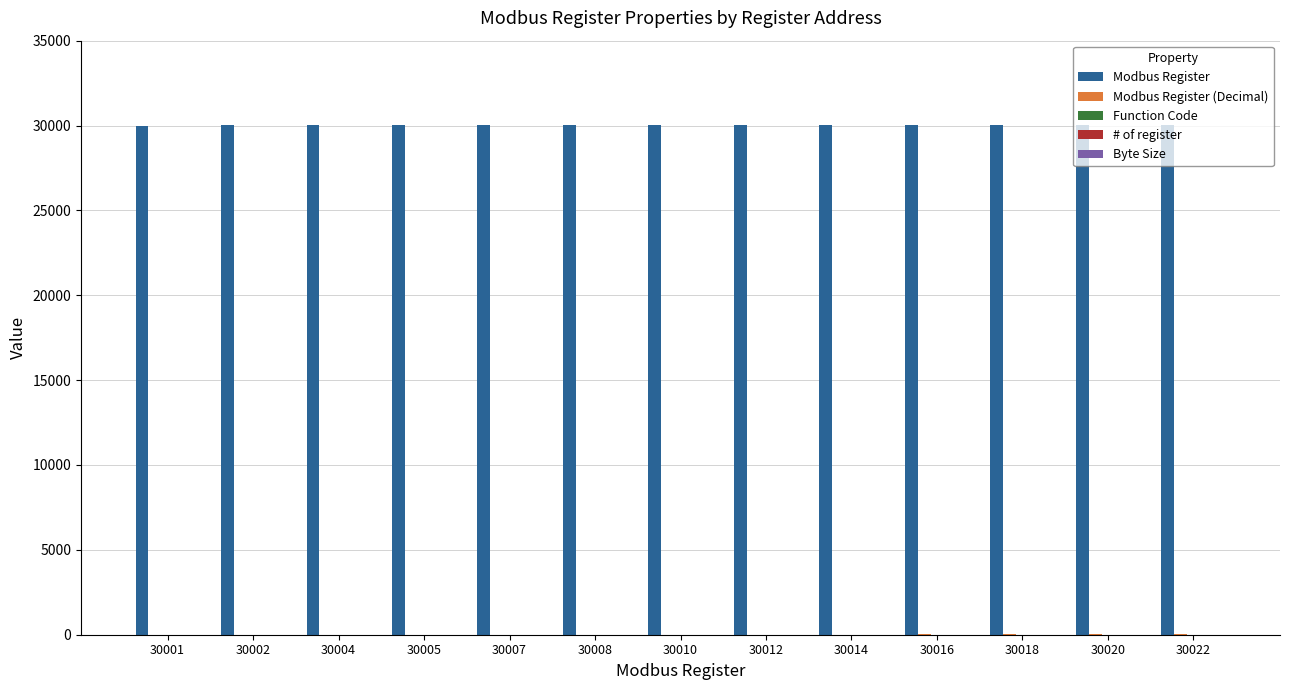

The value of Modbus Register at 30020 is 30020. True or false?

True